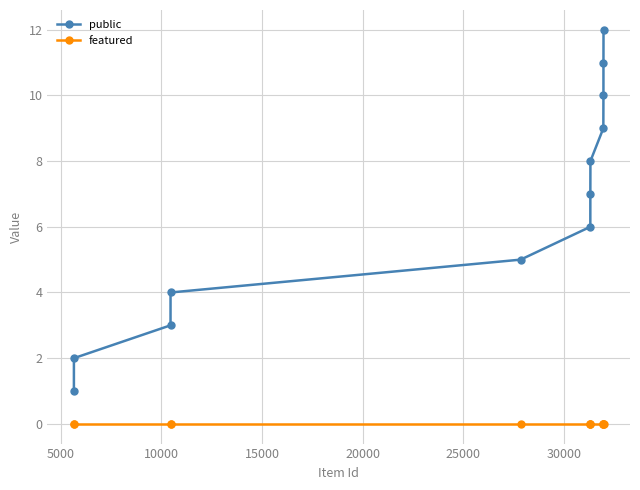

How many lines are shown in the chart?

2